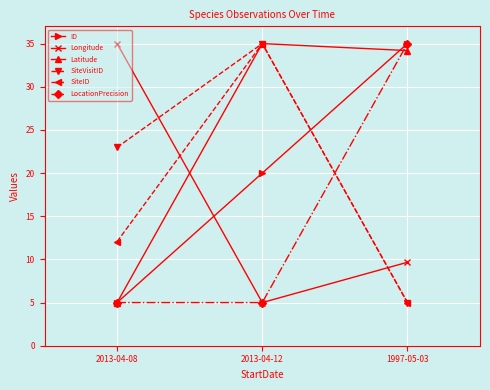

Which series has the largest total across all categories?

Latitude